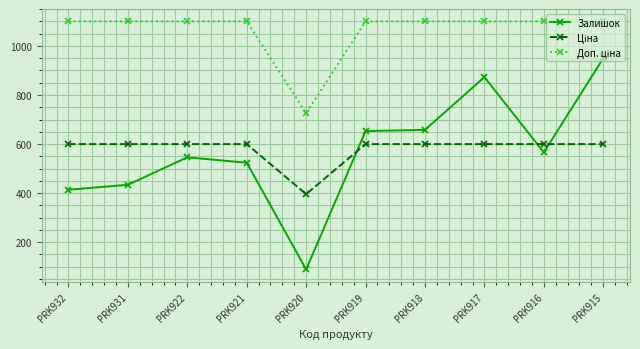

What is the value of the Залишок point at the 9th from the left?

566.0